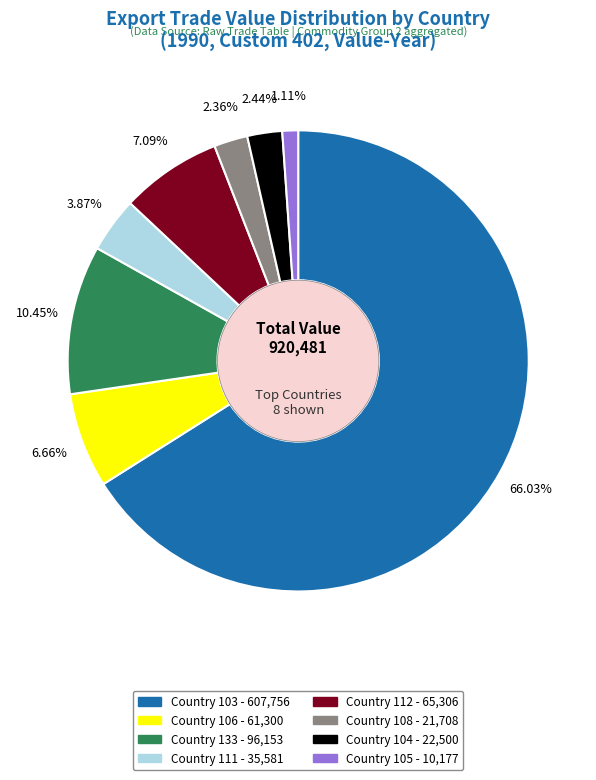

Is there any slice that represents more than half of the pie?

Yes